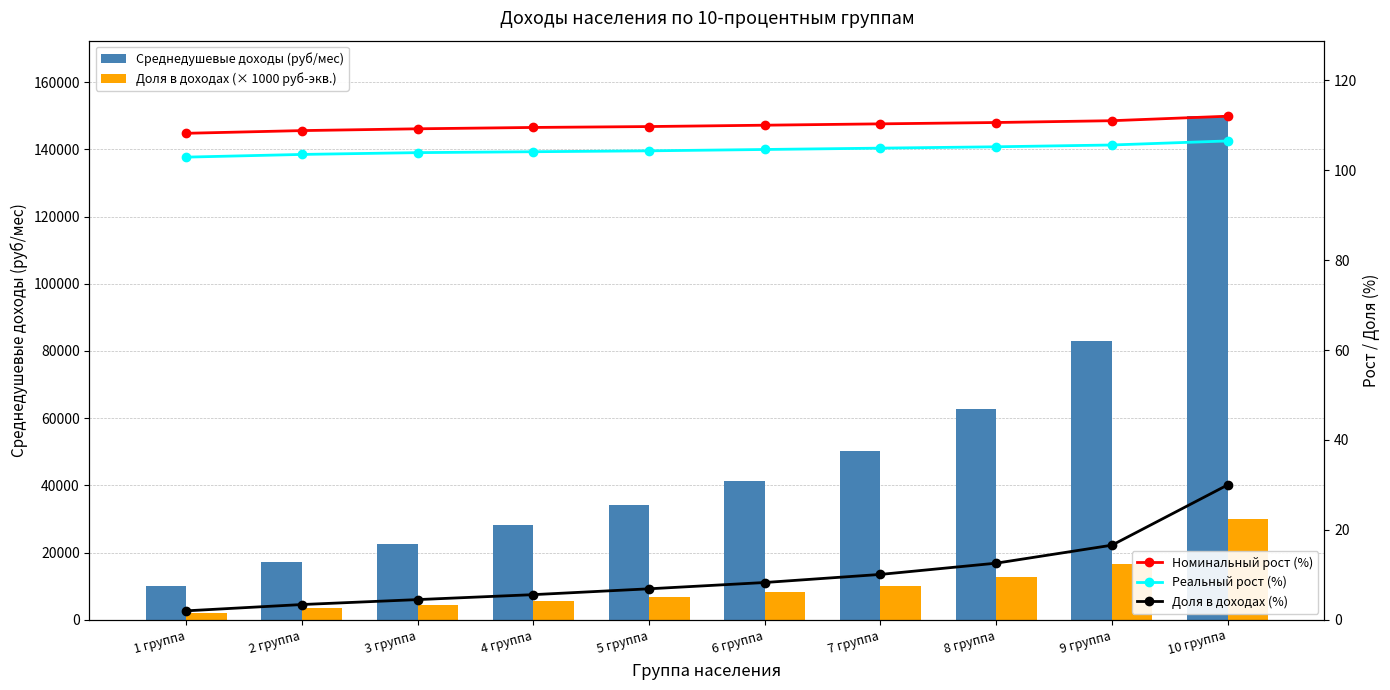

True or false: Доля в доходах (%) has a value of 8.3 at 6 группа.

True